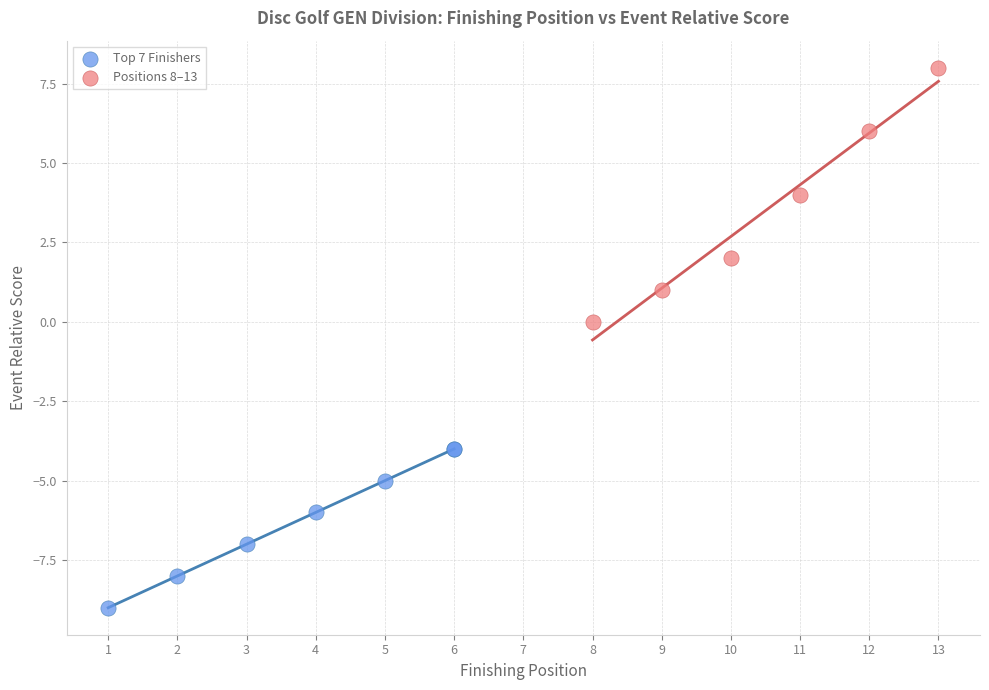

Which series reaches the minimum Y coordinate?

Top 7 Finishers